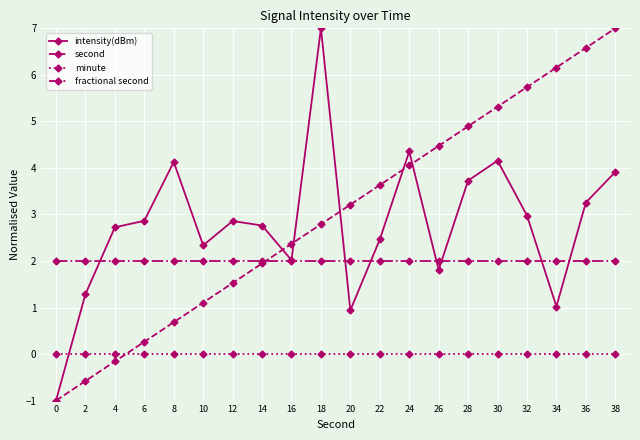

What is the average value of the fractional second series?

2.0